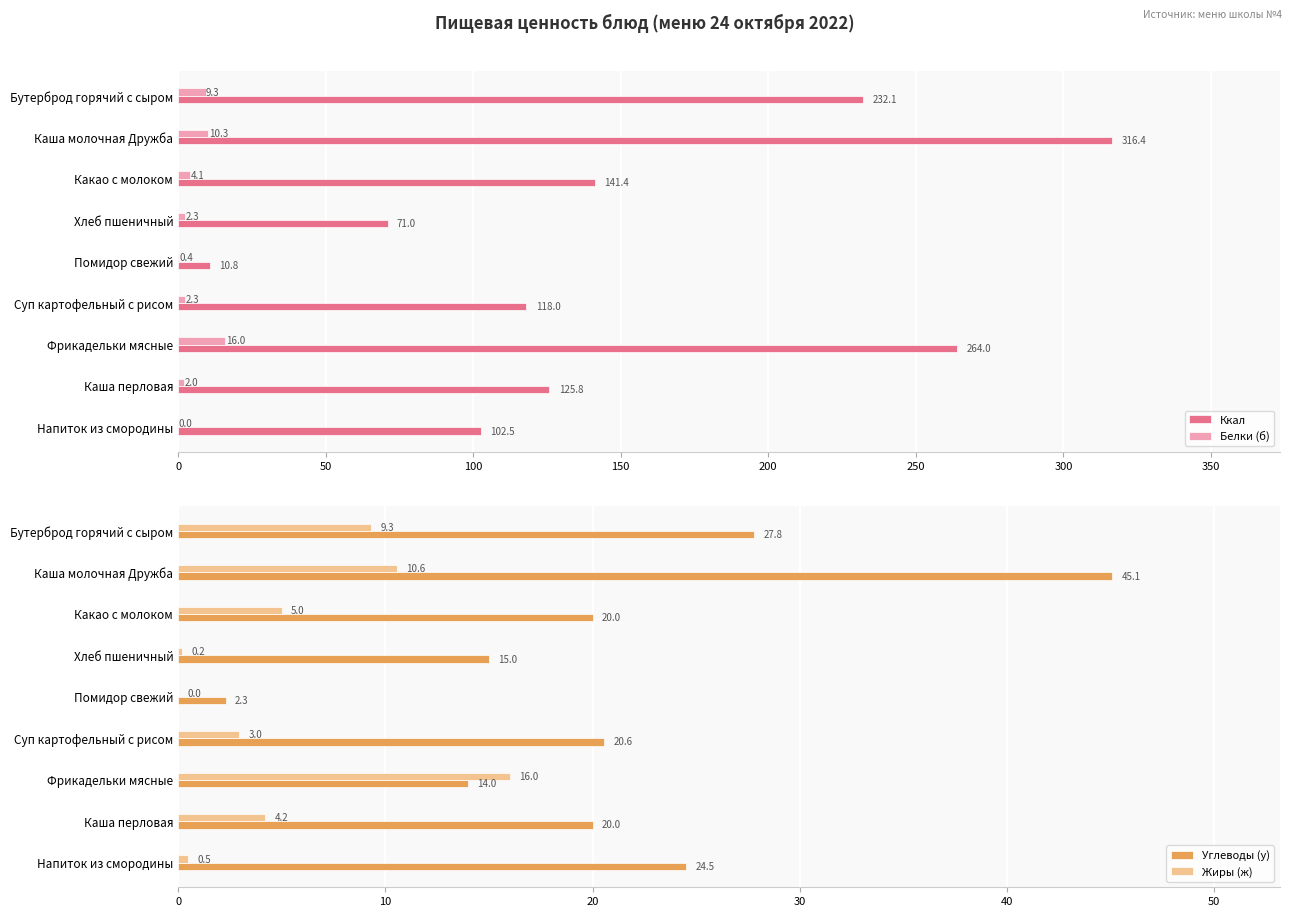

The Ккал series shows 71.0 at Хлеб пшеничный. True or false?

True